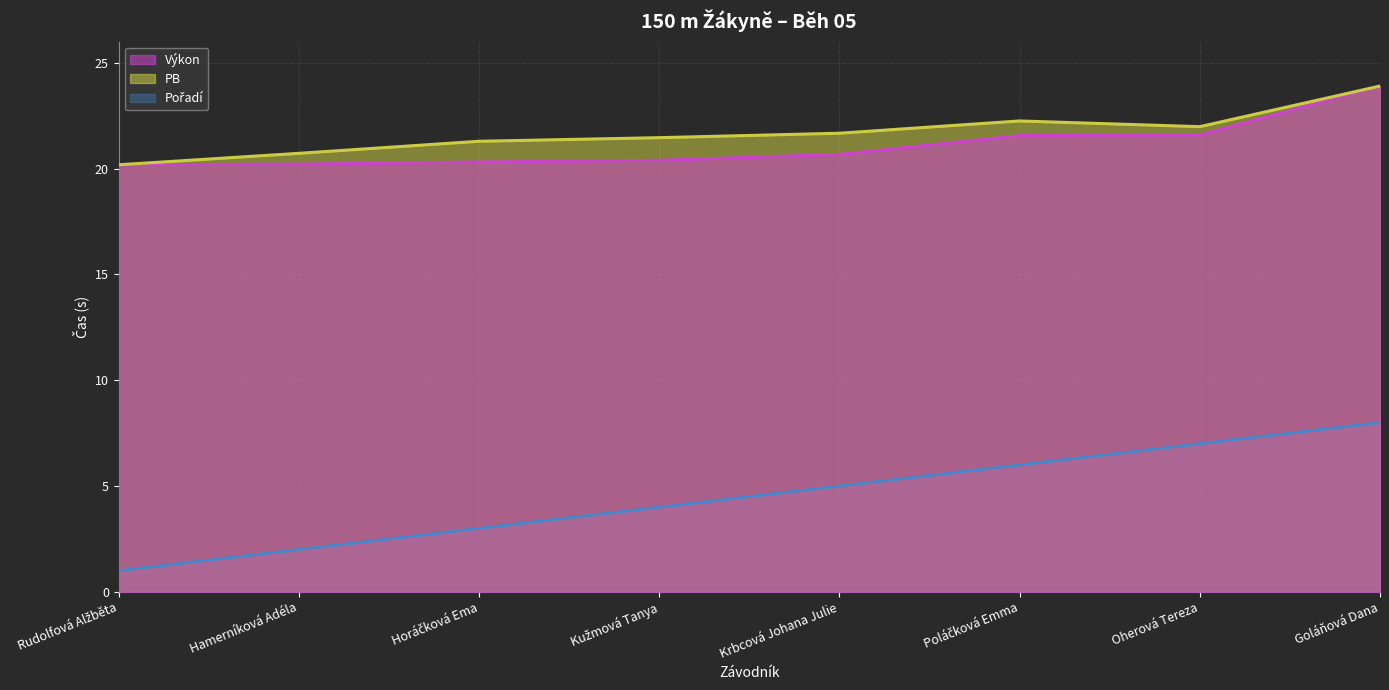

True or false: Výkon has a value of 20.2 at Hamerníková Adéla.

True